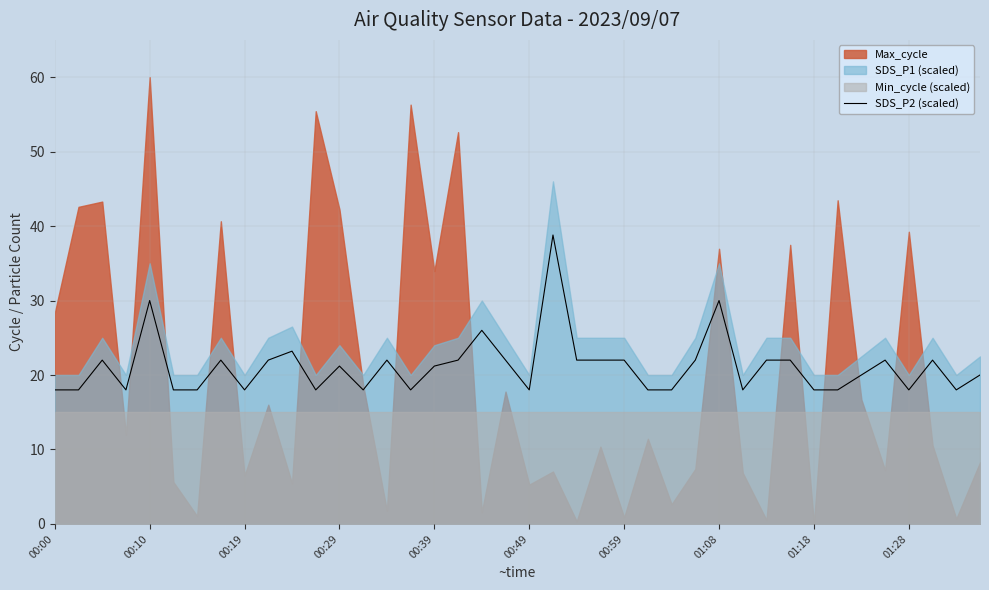

How many data points does each series have?

40